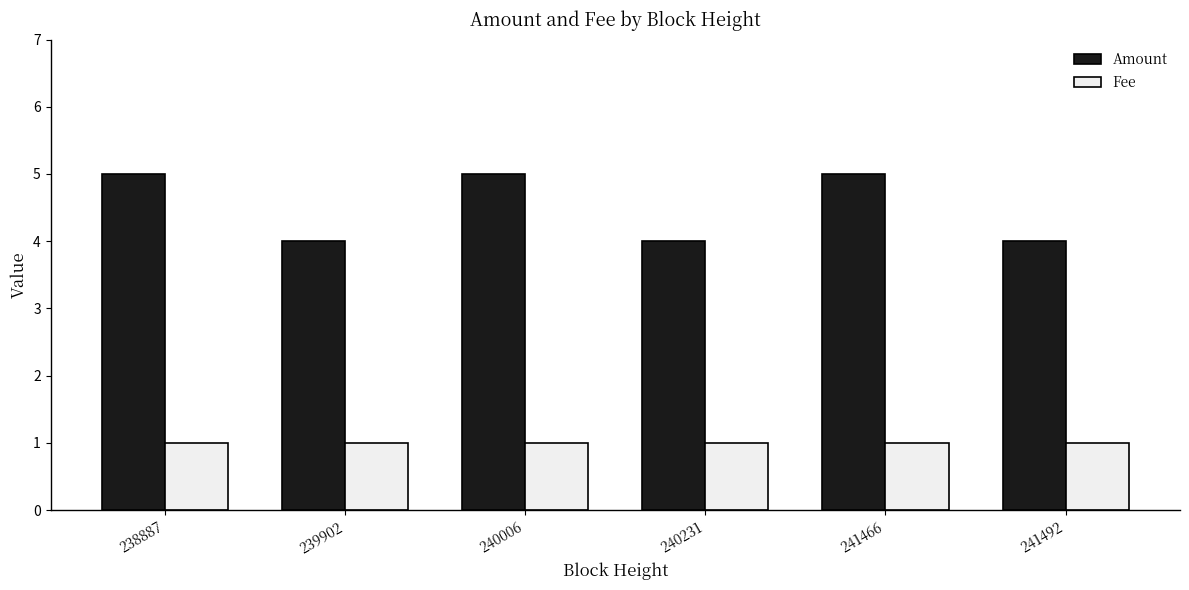

Rank the series at 238887 from highest to lowest value.

Amount, Fee